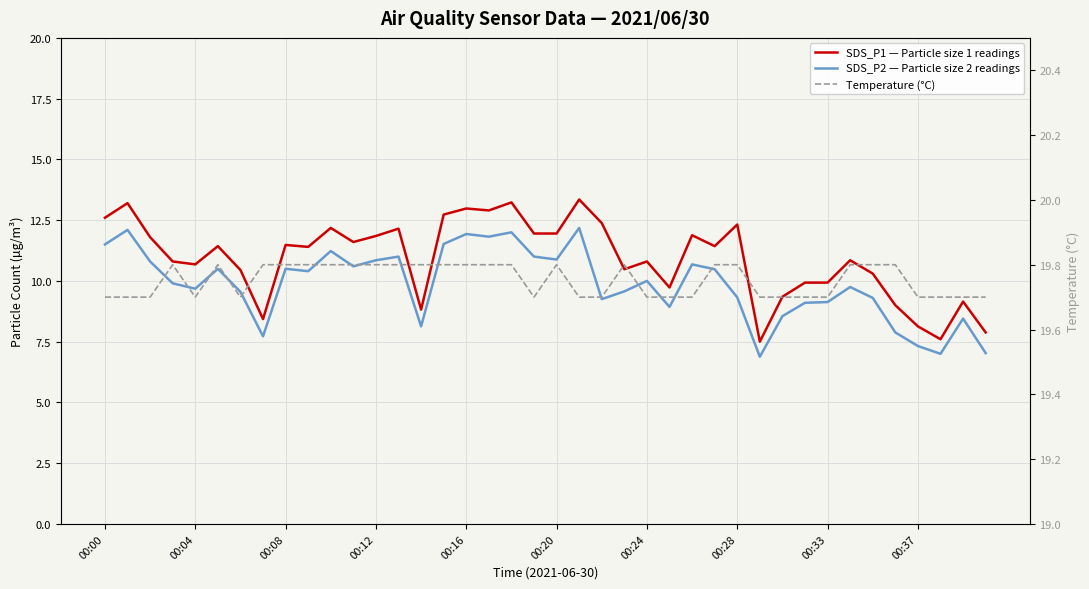

True or false: SDS_P1 — Particle size 1 readings and Temperature (°C) intersect in this chart.

False